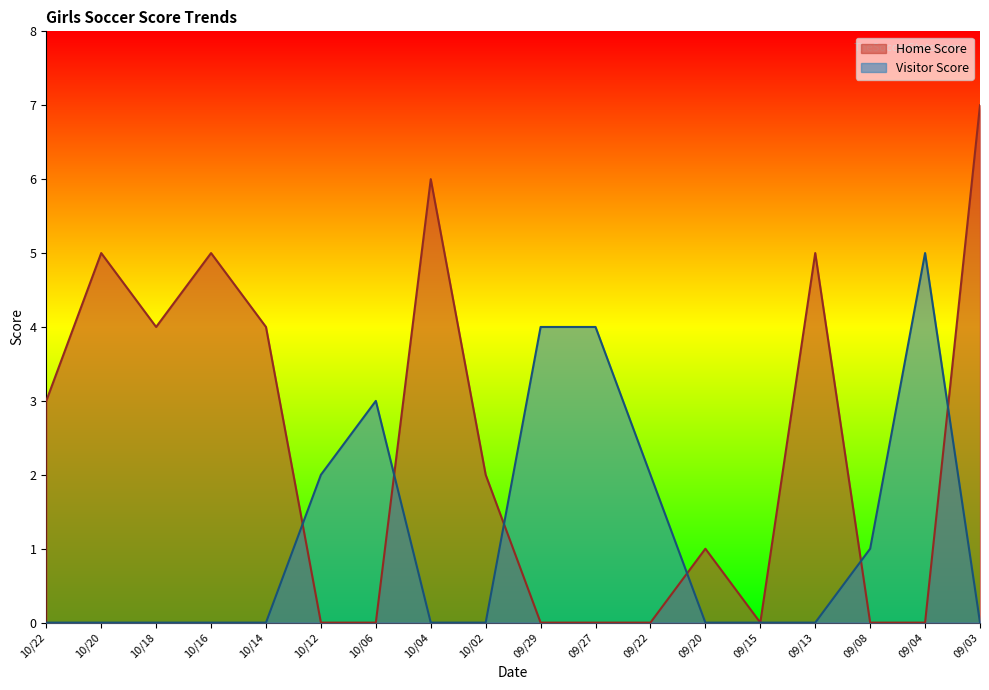

At which category is the sum across all series the highest?

09/03